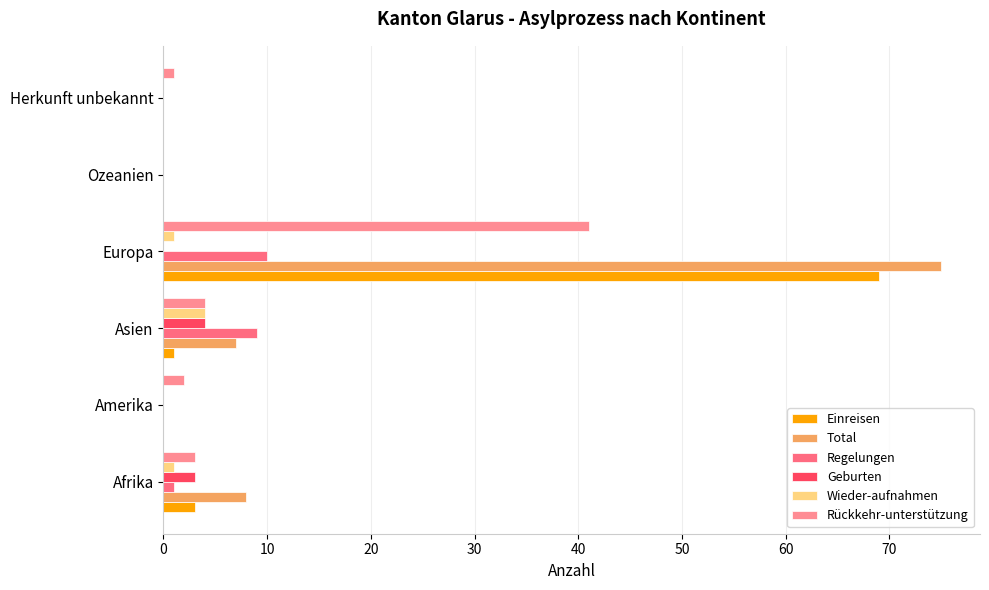

Which series has the largest range (max minus min)?

Total